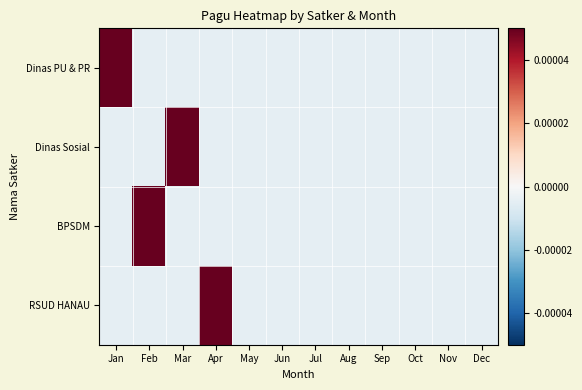

At Aug, list the series in order from largest to smallest.

Dinas PU & PR, Dinas Sosial, BPSDM, RSUD HANAU